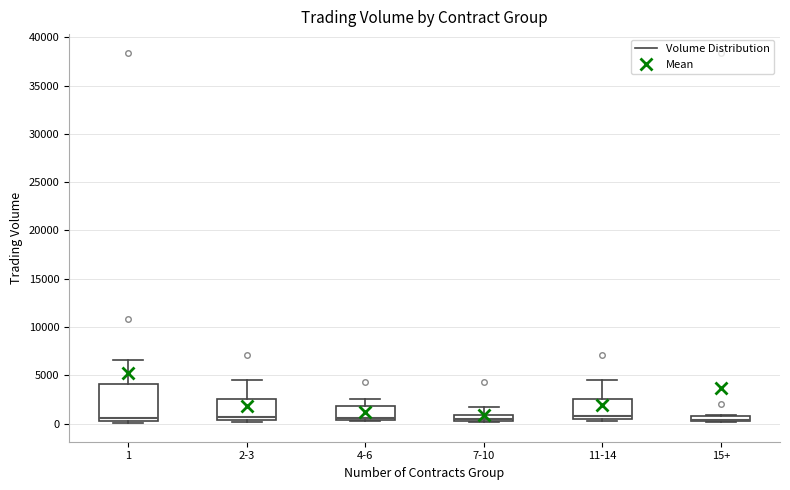

Comparing the boxes themselves (not the whiskers), which one is the tallest?

1